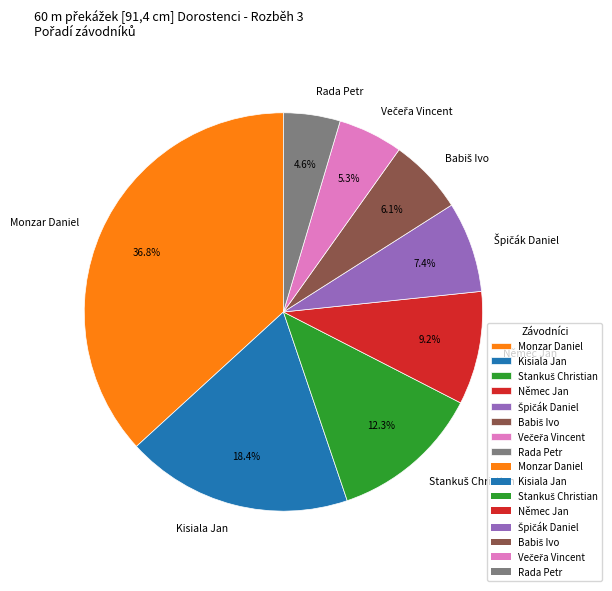

What is the smallest slice in the pie chart?

Rada Petr